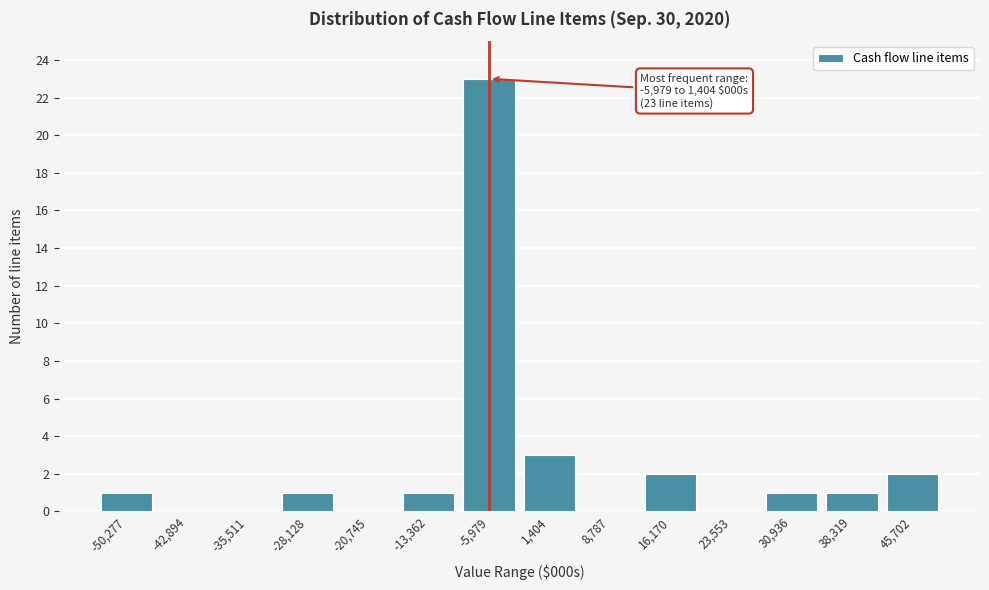

Reading right to left, list all the values displayed in this chart.

45,702=2	38,319=1	30,936=1	23,553=0	16,170=2	8,787=0	1,404=3	-5,979=23	-13,362=1	-20,745=0	-28,128=1	-35,511=0	-42,894=0	-50,277=1